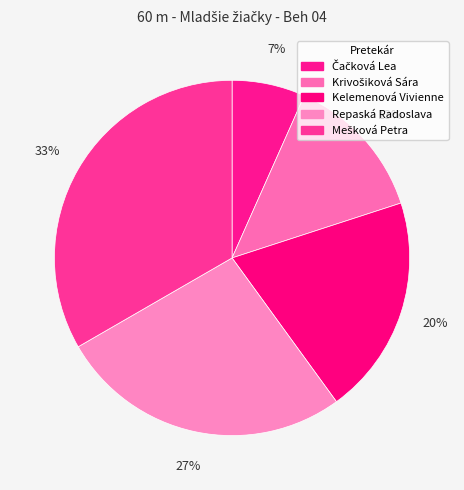

Which slice is the smallest?

Čačková Lea